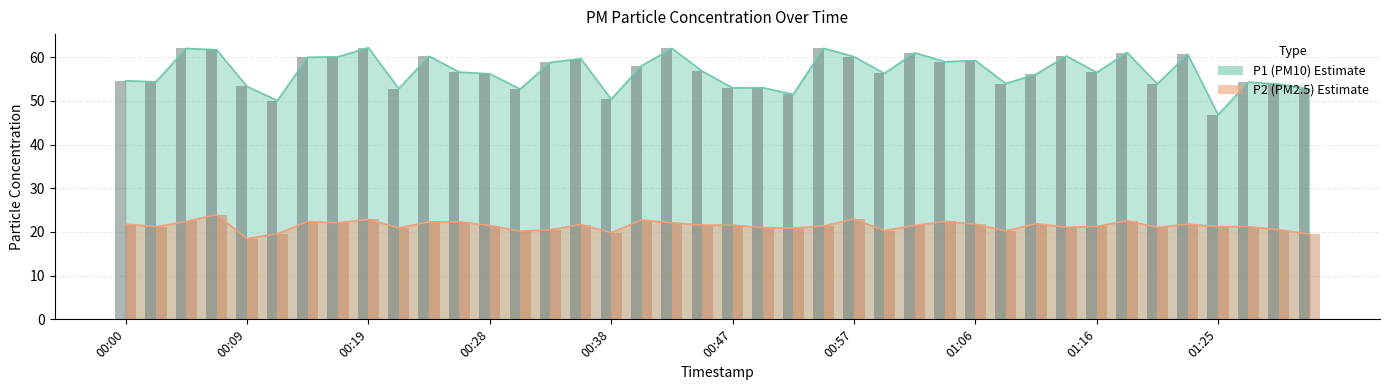

At which label is P2 closest to 21?

00:50